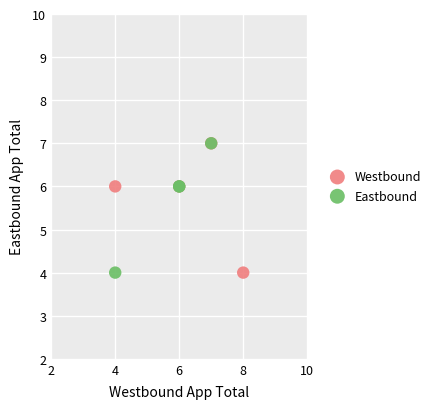

What are all the series names shown in the legend?

Westbound, Eastbound